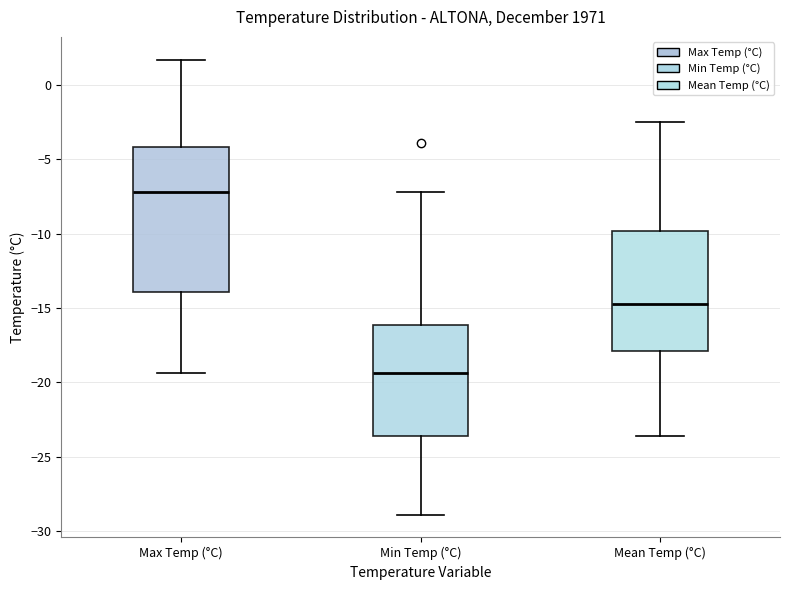

Which box's median line is the highest?

Max Temp (°C)